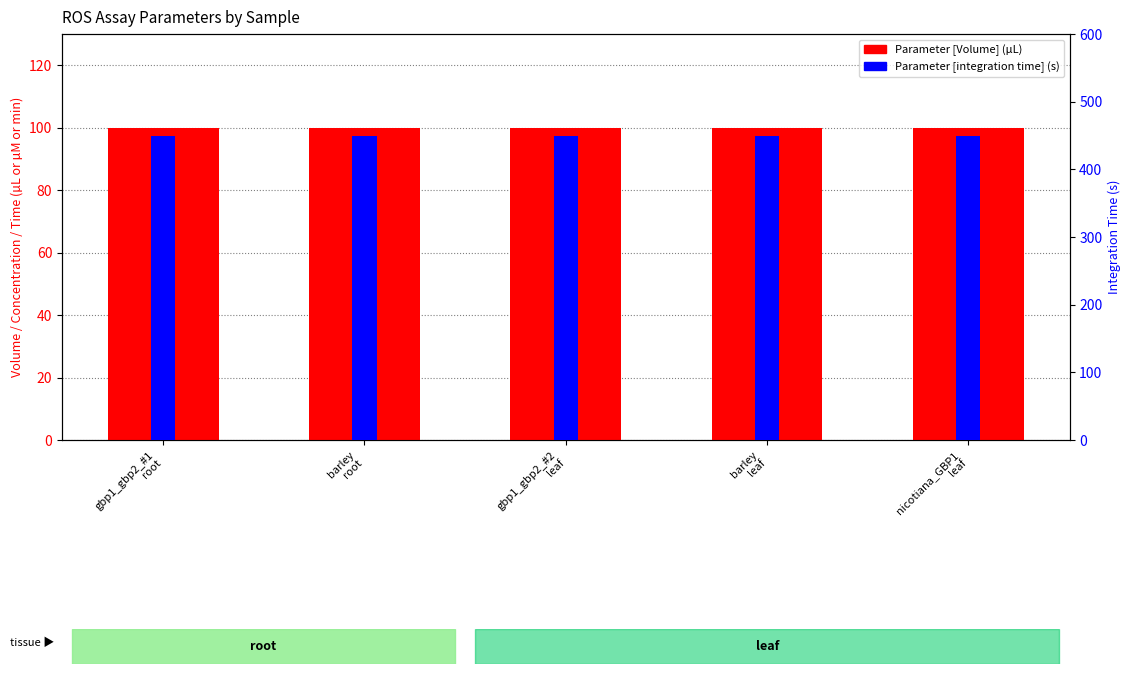

What is the label of the 4th bar from the right?

barley
root